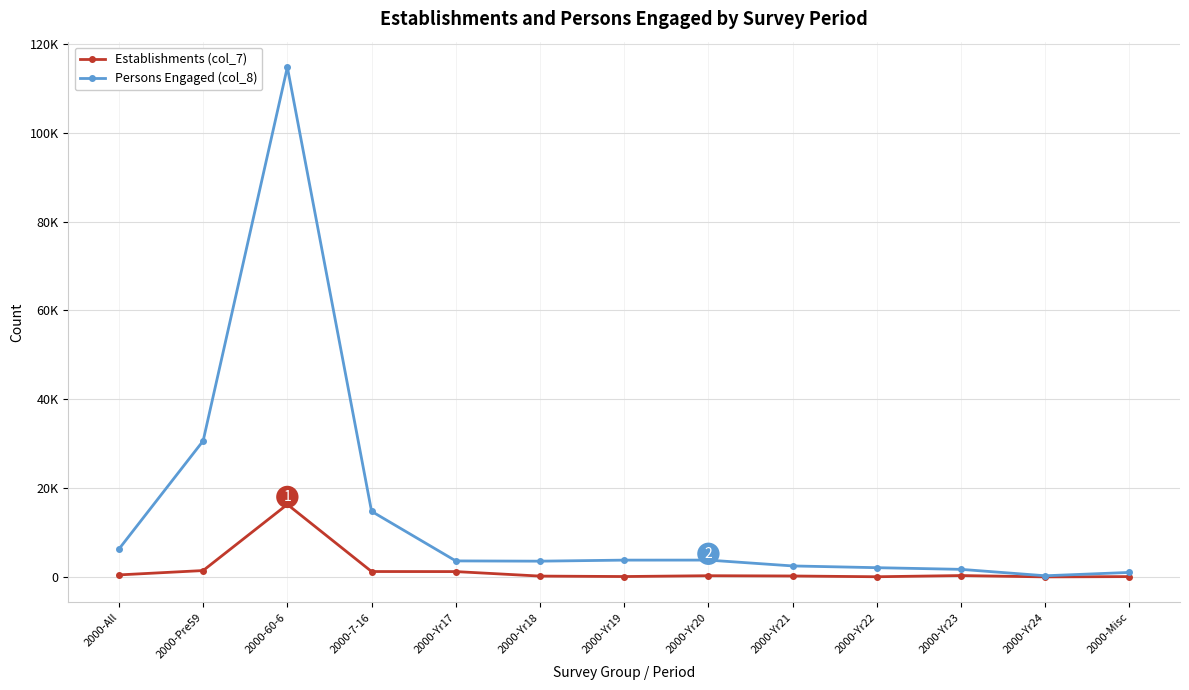

What is the highest value of the Persons Engaged (col_8) series?

114745